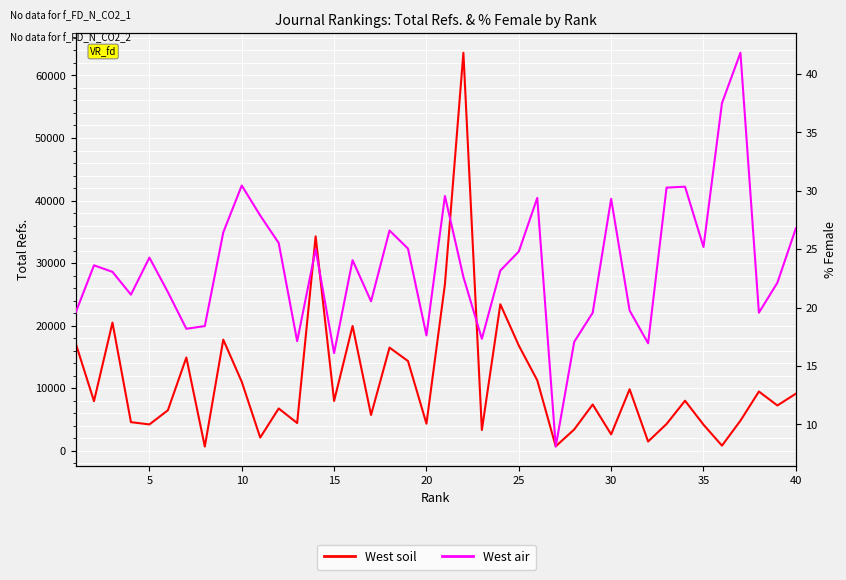

How many distinct data groups are displayed?

2